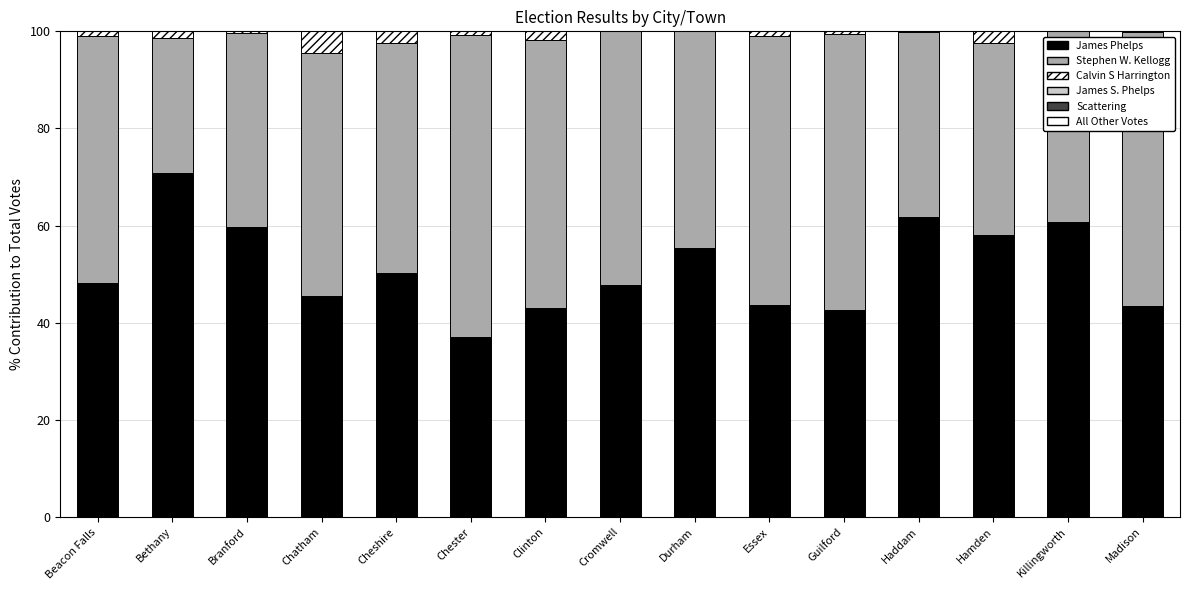

Rank the series at Guilford from lowest to highest value.

James S. Phelps, Scattering, All Other Votes, Calvin S Harrington, James Phelps, Stephen W. Kellogg